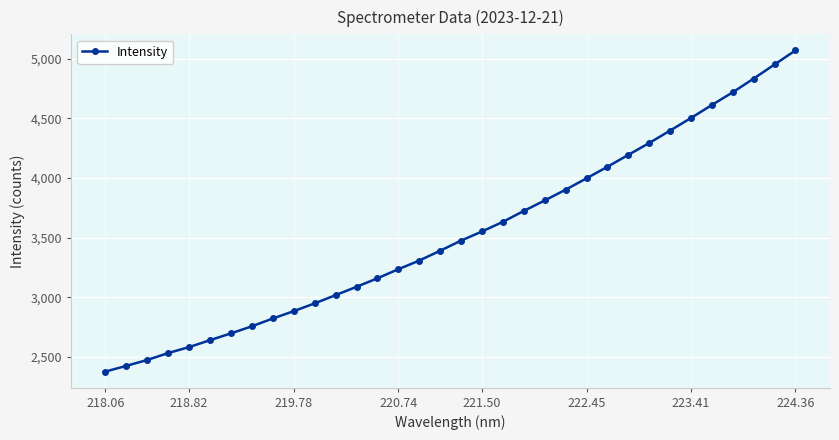

How many distinct data groups are displayed?

1